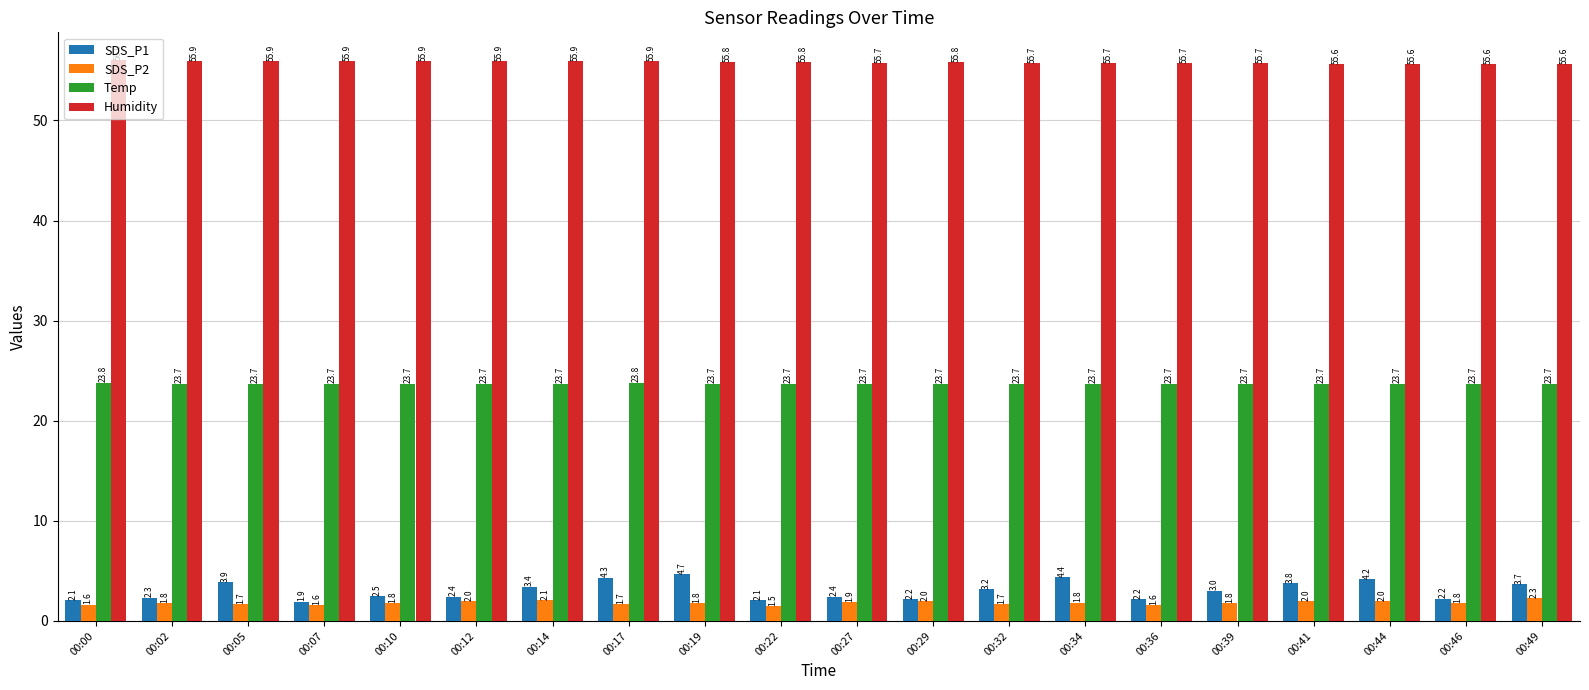

What is the sum of the Temp values at 00:07 and 00:39?

47.4